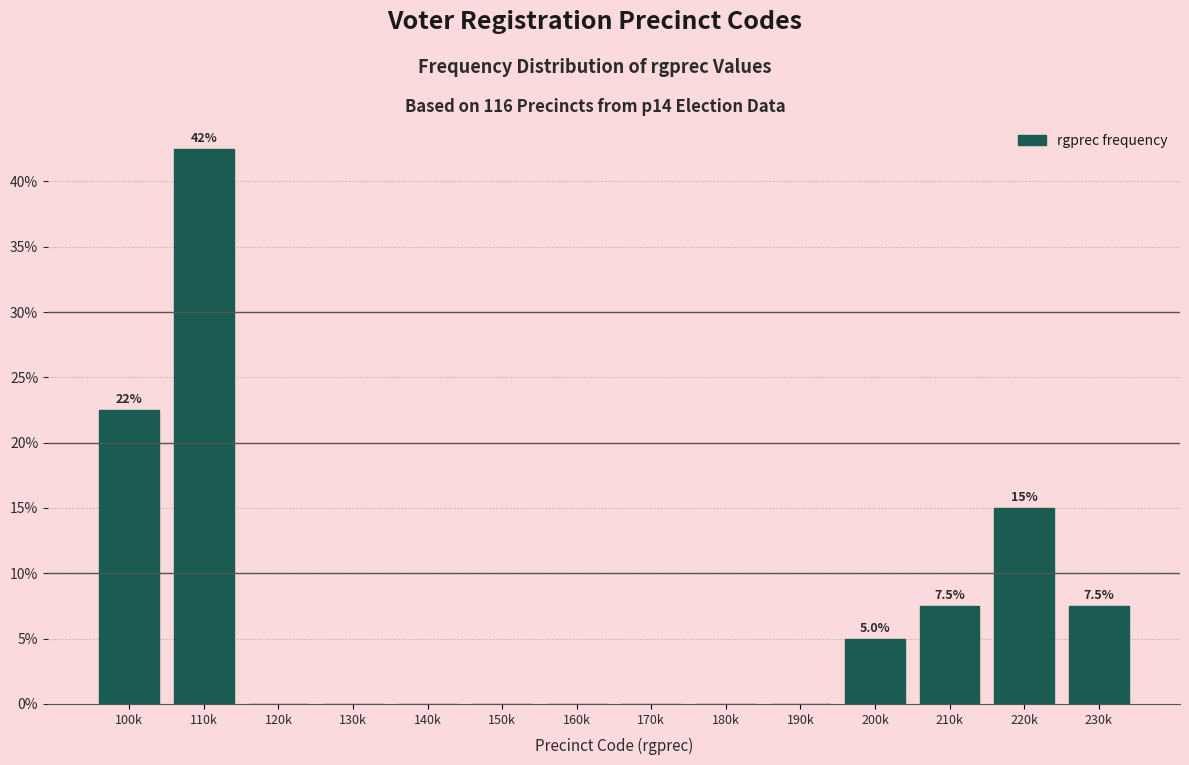

Reading left to right, extract all data points from this chart.

100k=22.5	110k=42.5	120k=0.0	130k=0.0	140k=0.0	150k=0.0	160k=0.0	170k=0.0	180k=0.0	190k=0.0	200k=5.0	210k=7.5	220k=15.0	230k=7.5